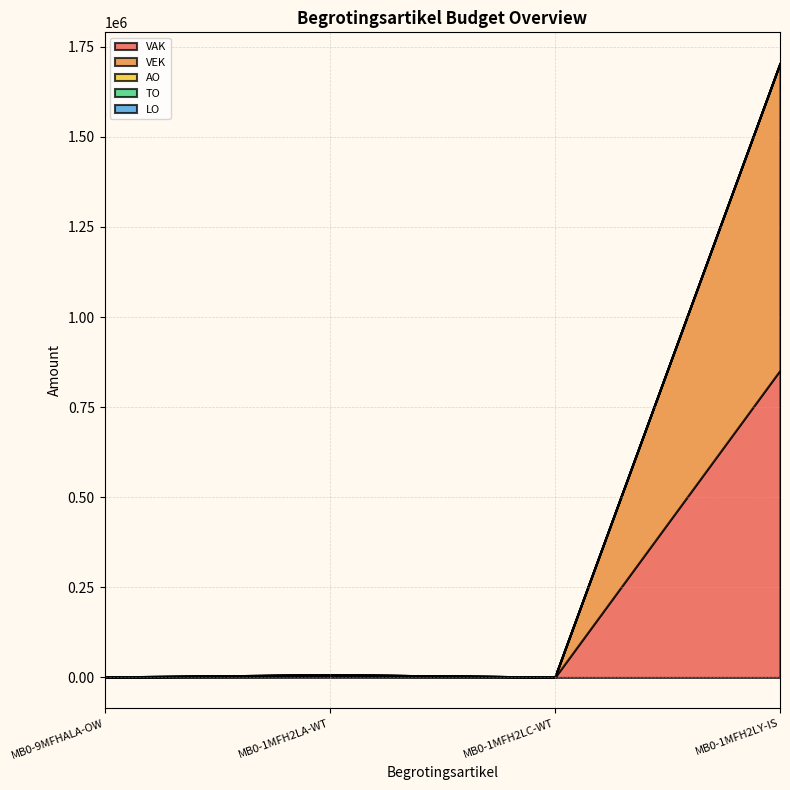

Between MB0-1MFH2LA-WT and MB0-1MFH2LC-WT, which is larger?

MB0-1MFH2LA-WT